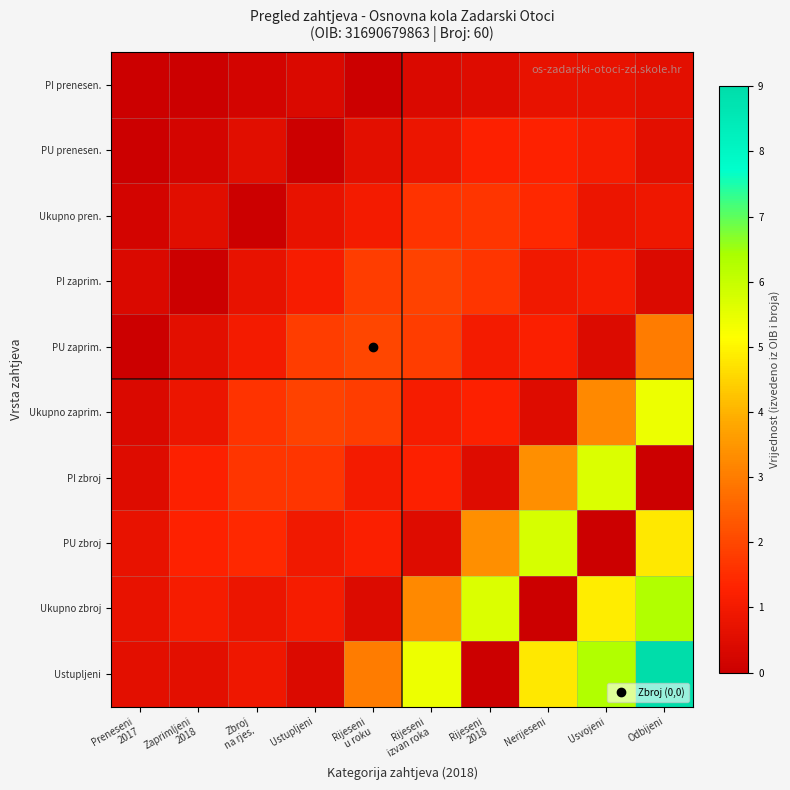

Reading left to right, list all the values displayed in this chart.

PI prenesen.: Preneseni
2017=0.0	Zaprimljeni
2018=0.0	Zbroj
na rjes.=0.2	Ustupljeni=0.4	Rijeseni
u roku=0.0	Rijeseni
izvan roka=0.4	Rijeseni
2018=0.5	Nerijeseni=0.7	Usvojeni=0.7	Odbijeni=0.6
PU prenesen.: Preneseni
2017=0.0	Zaprimljeni
2018=0.2	Zbroj
na rjes.=0.5	Ustupljeni=0.0	Rijeseni
u roku=0.6	Rijeseni
izvan roka=0.8	Rijeseni
2018=1.3	Nerijeseni=1.3	Usvojeni=1.1	Odbijeni=0.6
Ukupno pren.: Preneseni
2017=0.2	Zaprimljeni
2018=0.5	Zbroj
na rjes.=0.0	Ustupljeni=0.7	Rijeseni
u roku=1.1	Rijeseni
izvan roka=1.6	Rijeseni
2018=1.7	Nerijeseni=1.4	Usvojeni=0.8	Odbijeni=0.9
PI zaprim.: Preneseni
2017=0.4	Zaprimljeni
2018=0.0	Zbroj
na rjes.=0.7	Ustupljeni=1.1	Rijeseni
u roku=1.8	Rijeseni
izvan roka=1.9	Rijeseni
2018=1.7	Nerijeseni=1.0	Usvojeni=1.1	Odbijeni=0.4
PU zaprim.: Preneseni
2017=0.0	Zaprimljeni
2018=0.6	Zbroj
na rjes.=1.1	Ustupljeni=1.8	Rijeseni
u roku=2.0	Rijeseni
izvan roka=1.8	Rijeseni
2018=1.1	Nerijeseni=1.2	Usvojeni=0.5	Odbijeni=3.0
Ukupno zaprim.: Preneseni
2017=0.4	Zaprimljeni
2018=0.8	Zbroj
na rjes.=1.6	Ustupljeni=1.9	Rijeseni
u roku=1.8	Rijeseni
izvan roka=1.1	Rijeseni
2018=1.3	Nerijeseni=0.5	Usvojeni=3.2	Odbijeni=5.4
PI zbroj: Preneseni
2017=0.5	Zaprimljeni
2018=1.3	Zbroj
na rjes.=1.7	Ustupljeni=1.7	Rijeseni
u roku=1.1	Rijeseni
izvan roka=1.3	Rijeseni
2018=0.5	Nerijeseni=3.4	Usvojeni=5.7	Odbijeni=0.0
PU zbroj: Preneseni
2017=0.7	Zaprimljeni
2018=1.3	Zbroj
na rjes.=1.4	Ustupljeni=1.0	Rijeseni
u roku=1.2	Rijeseni
izvan roka=0.5	Rijeseni
2018=3.4	Nerijeseni=5.8	Usvojeni=0.0	Odbijeni=4.8
Ukupno zbroj: Preneseni
2017=0.7	Zaprimljeni
2018=1.1	Zbroj
na rjes.=0.8	Ustupljeni=1.1	Rijeseni
u roku=0.5	Rijeseni
izvan roka=3.2	Rijeseni
2018=5.7	Nerijeseni=0.0	Usvojeni=4.9	Odbijeni=6.3
Ustupljeni: Preneseni
2017=0.6	Zaprimljeni
2018=0.6	Zbroj
na rjes.=0.9	Ustupljeni=0.4	Rijeseni
u roku=3.0	Rijeseni
izvan roka=5.4	Rijeseni
2018=0.0	Nerijeseni=4.8	Usvojeni=6.3	Odbijeni=9.0